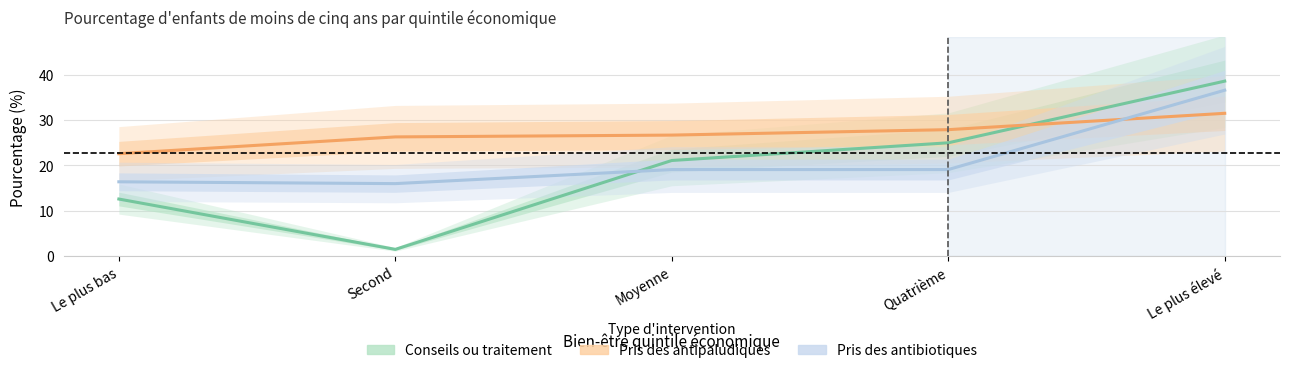

At which label is Pris des antipaludiques closest to 27?

Moyenne